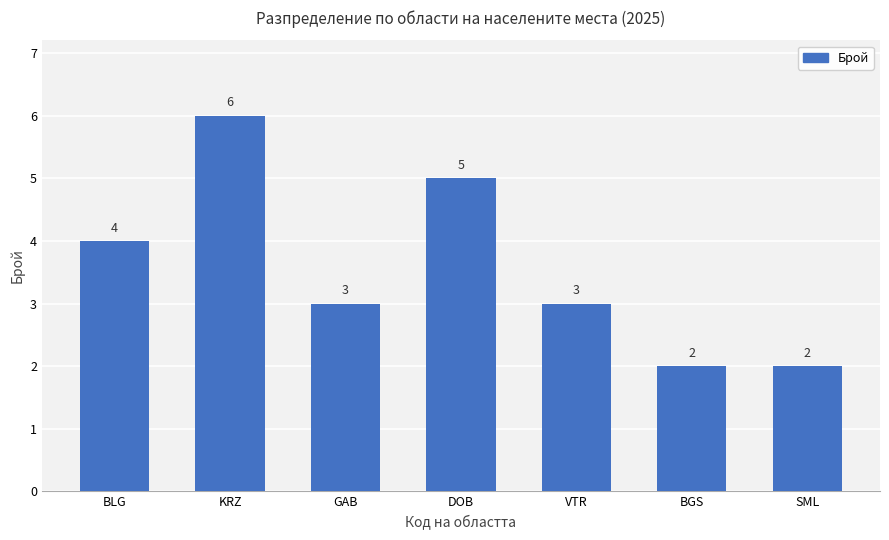

What is the average value?

4